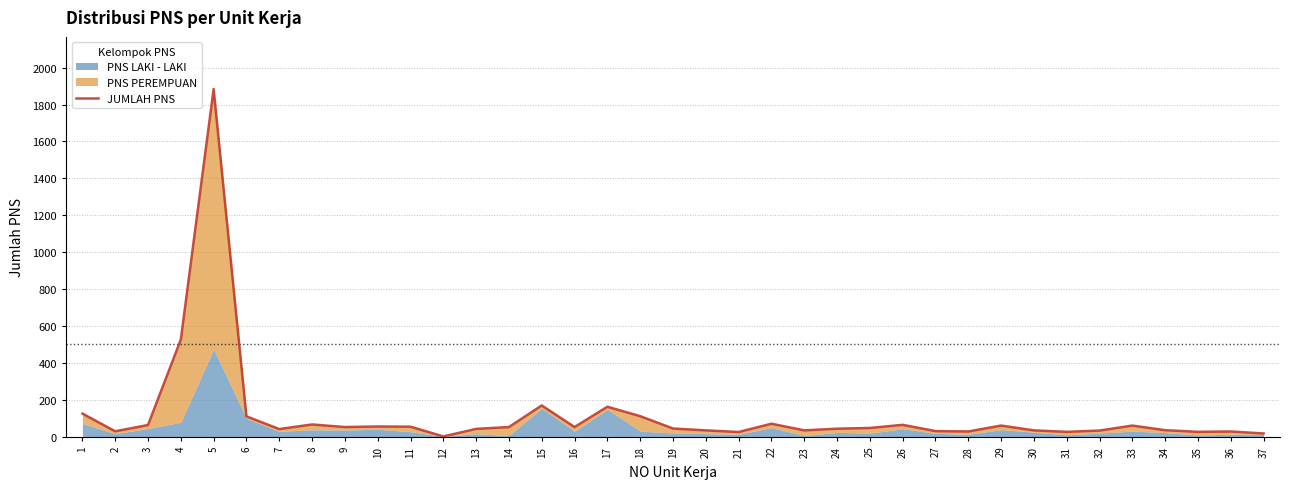

Reading right to left, list all the values displayed in this chart.

37=17	36=28	35=26	34=35	33=60	32=33	31=26	30=34	29=60	28=28	27=30	26=64	25=47	24=43	23=34	22=70	21=25	20=34	19=44	18=111	17=162	16=52	15=169	14=52	13=42	12=1	11=54	10=55	9=52	8=66	7=41	6=110	5=1884	4=526	3=63	2=29	1=125